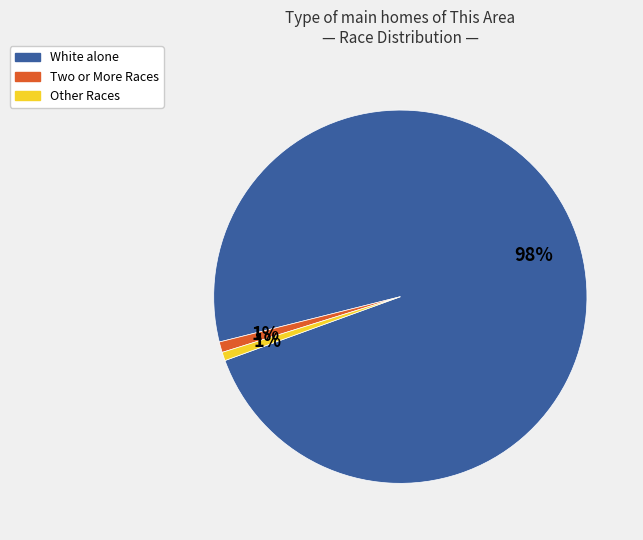

To the nearest percent, what is the average slice percentage?

33%